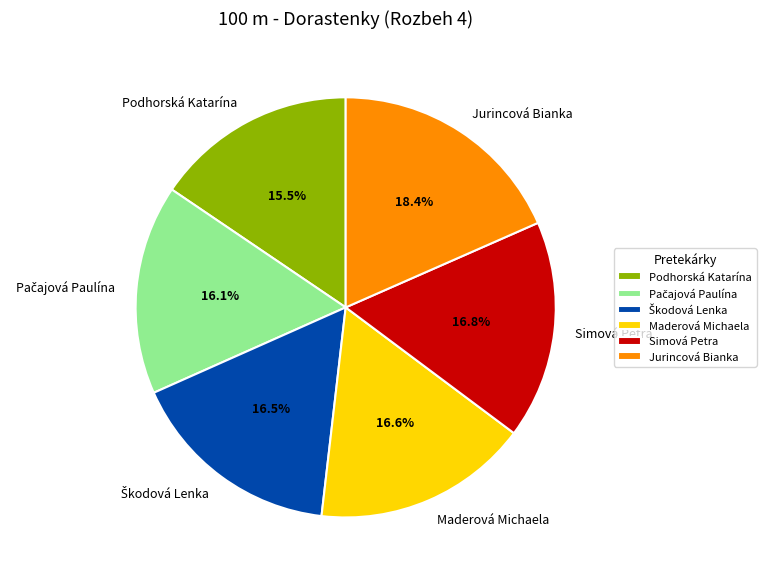

Which slice is the smallest?

Podhorská Katarína